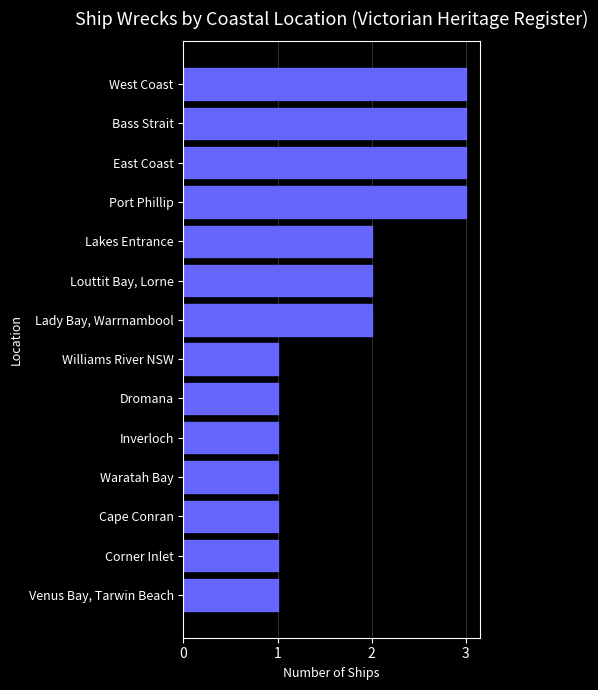

The value at Dromana is 0. True or false?

False